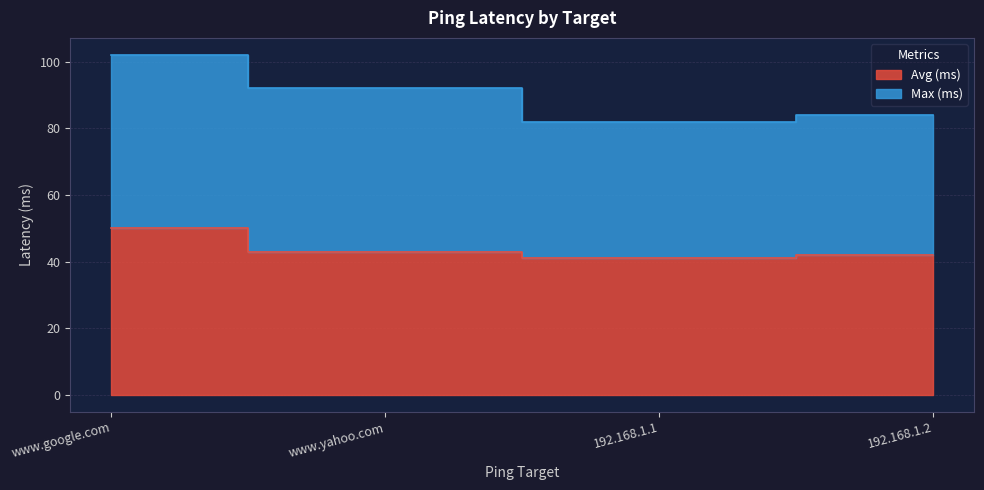

At which label is the value closest to 45?

www.yahoo.com